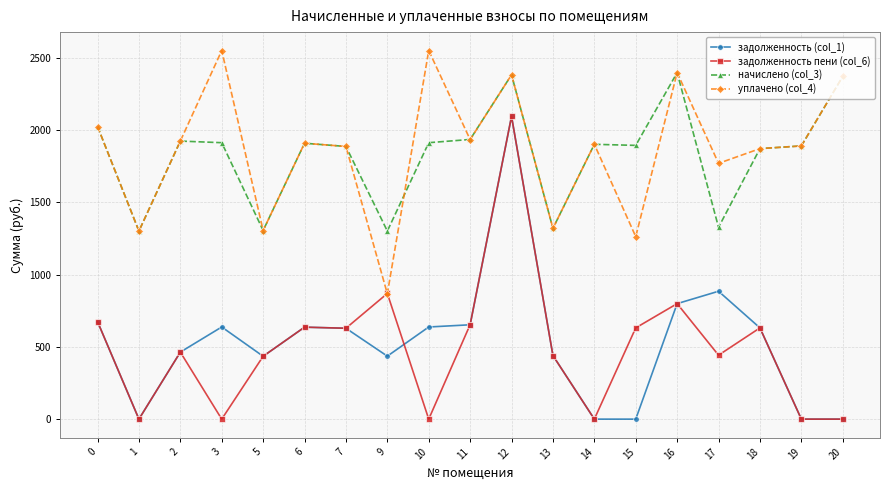

At how many categories does at least one series exceed 1201?

19